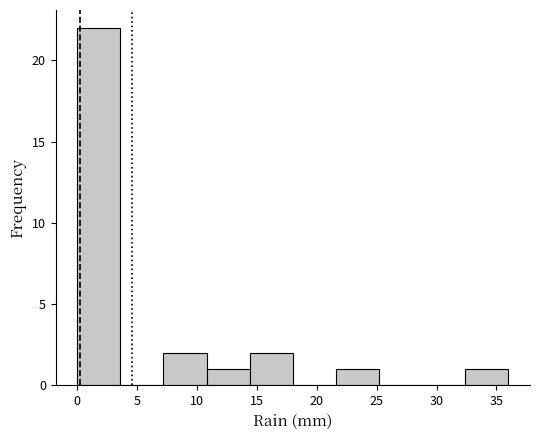

Reading left to right, transcribe this chart: for each bar, give the range it covers on the x-axis and its height. Neither the bar edges nor the heights are printed on the chart, so give them approximately, as read against the axes.

0.0 to 3.6: 22
3.6 to 7.2: 0
7.2 to 10.8: 2
10.8 to 14.4: 1
14.4 to 18.0: 2
18.0 to 21.6: 0
21.6 to 25.2: 1
25.2 to 28.8: 0
28.8 to 32.4: 0
32.4 to 36.0: 1